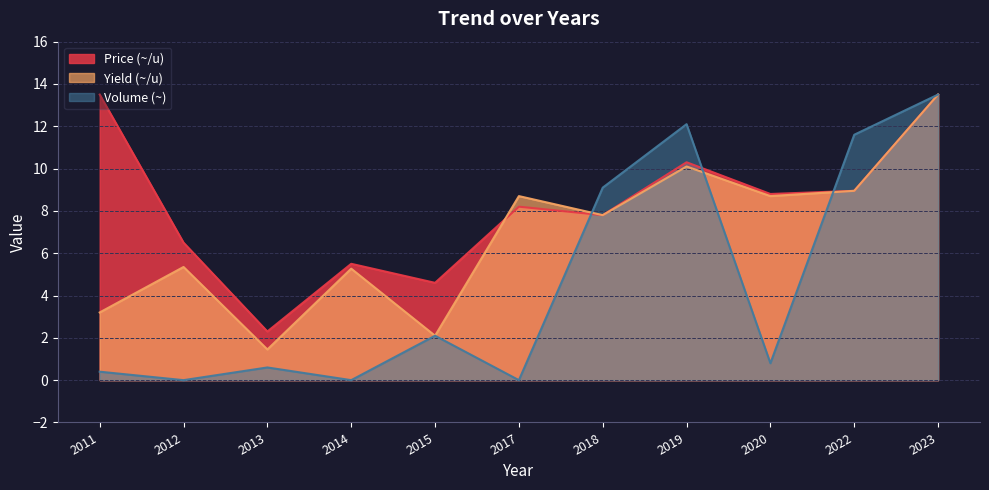

How many intersections are there between Price (~/u) and Volume (~)?

3